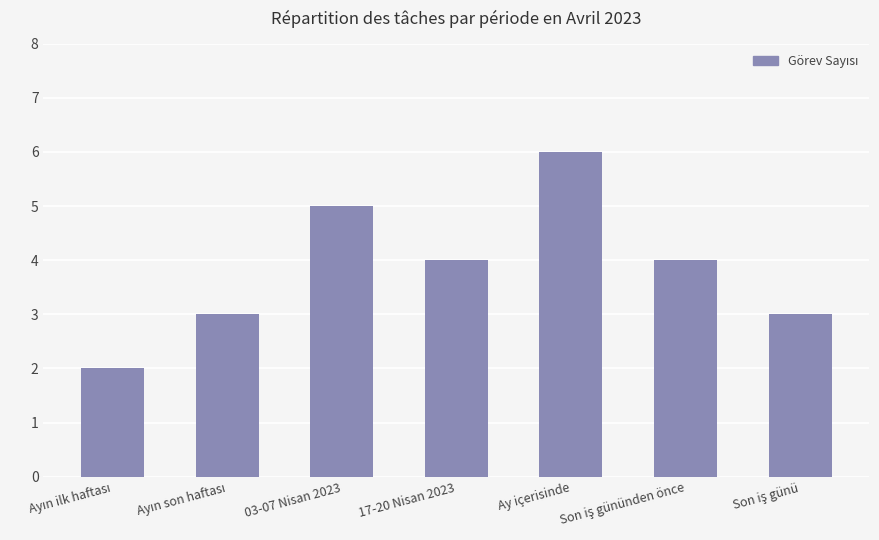

The chart shows a value of 5 at 03-07 Nisan 2023. True or false?

True